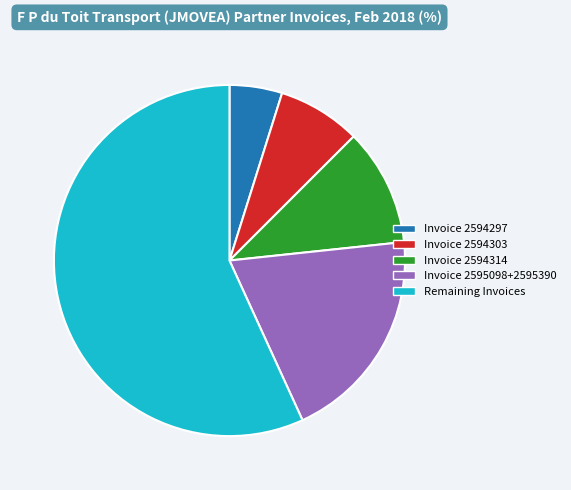

Is there a majority slice in this chart?

Yes